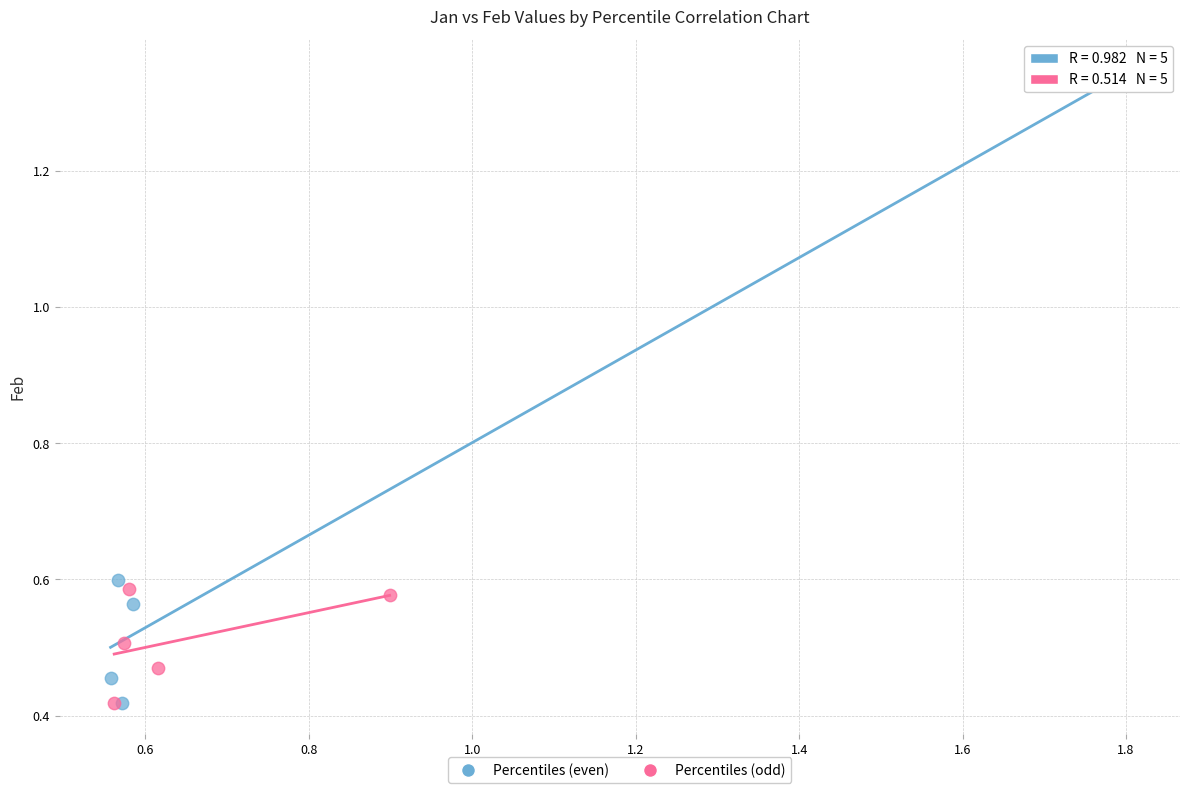

Which series has the largest Y range (max minus min)?

Percentiles (even)